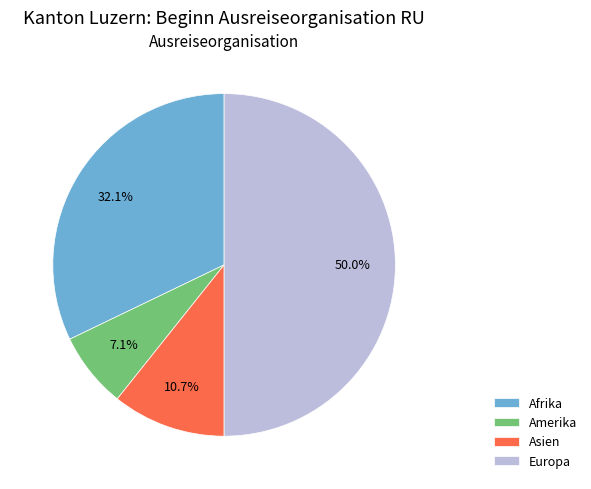

What is the smallest slice in the pie chart?

Amerika